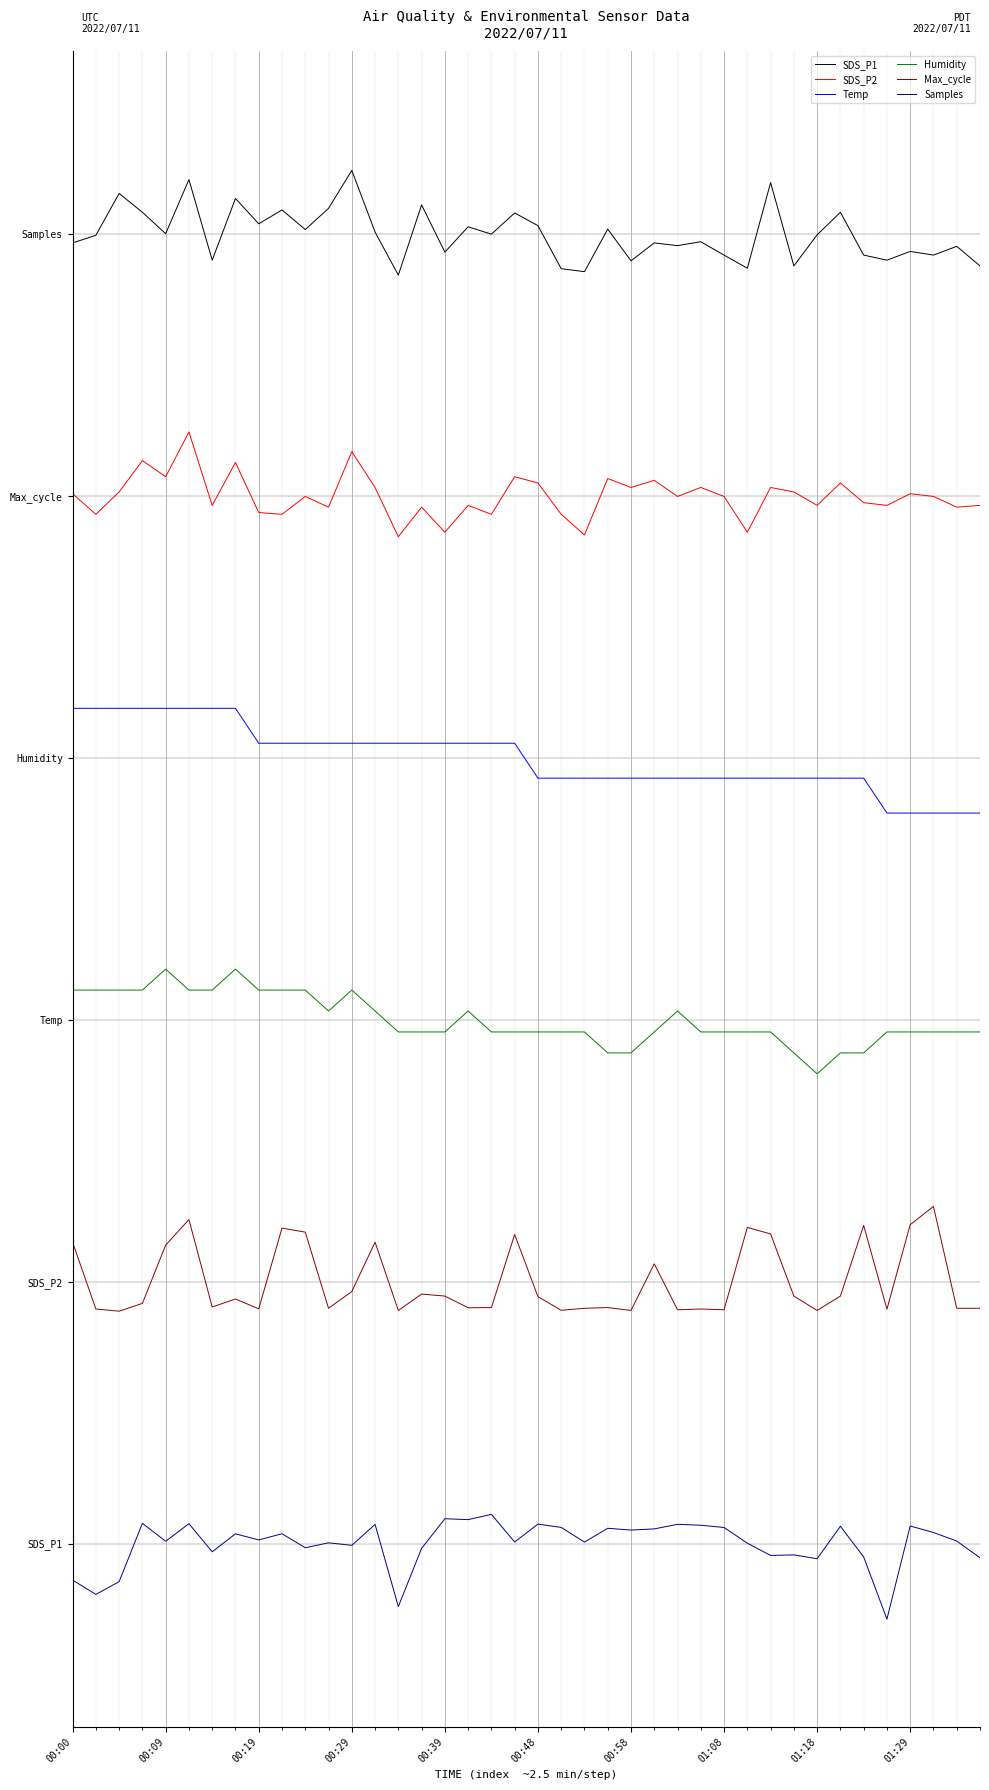

List the series in order of their overall mean, highest first.

SDS_P1, SDS_P2, Temp, Humidity, Max_cycle, Samples